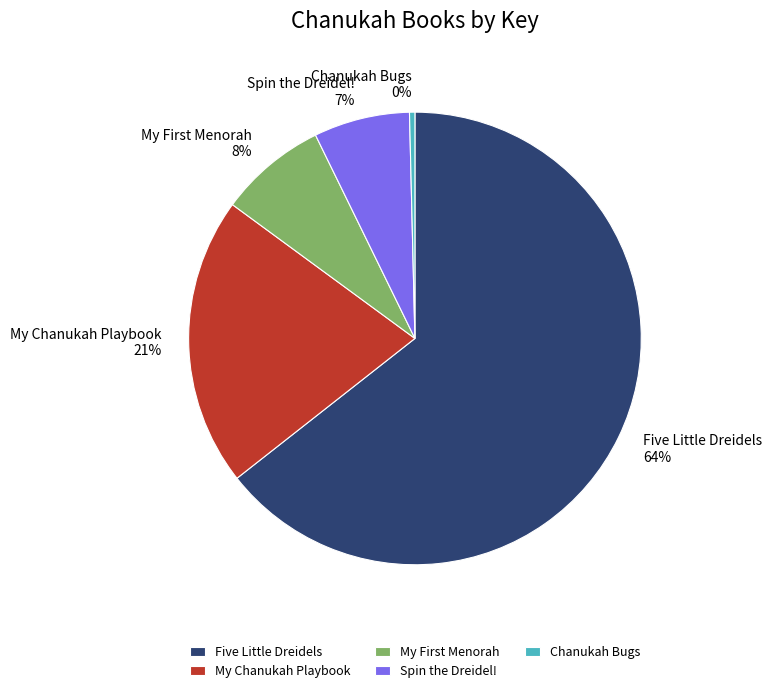

Which category has the biggest portion of the pie?

Five Little Dreidels